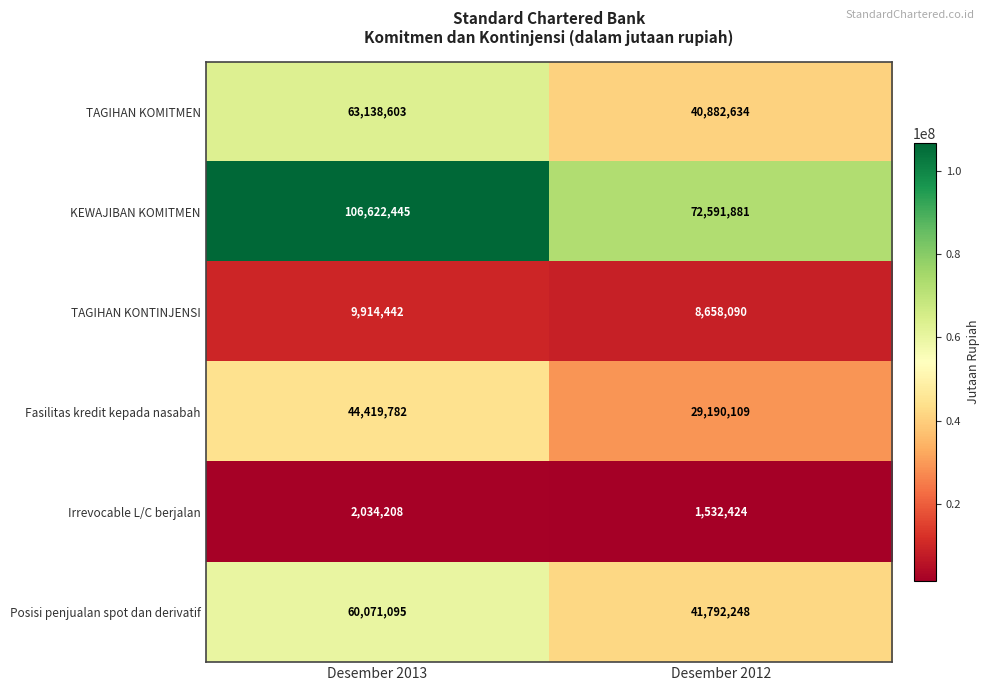

Count the number of categories in the chart.

2